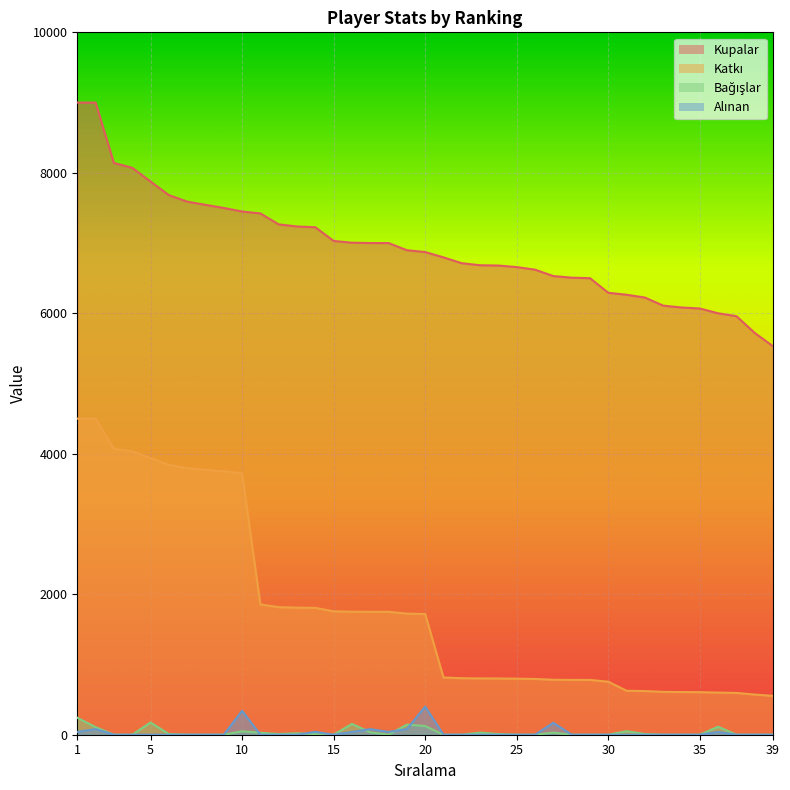

What is the value of the Bağışlar point at the 36th from the left?

114